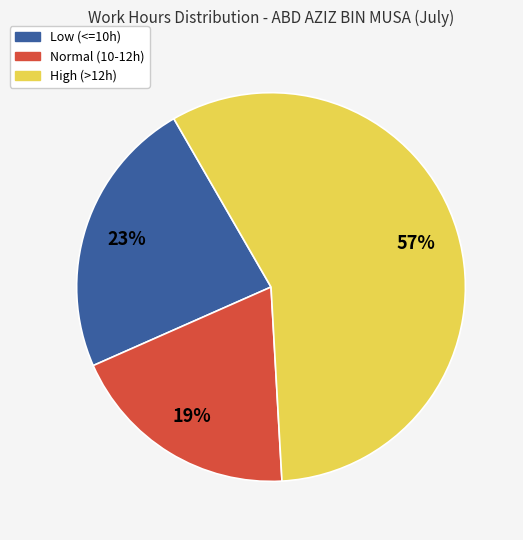

Which category has the smallest portion of the pie?

Normal (10-12h)